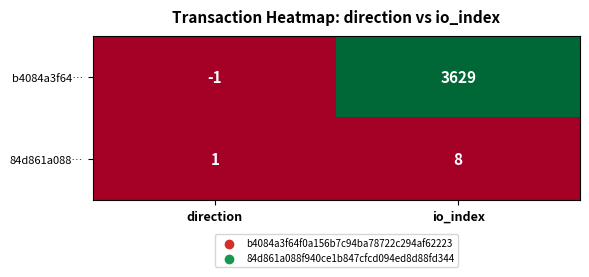

At direction, list the series in order from smallest to largest.

b4084a3f64…, 84d861a088…